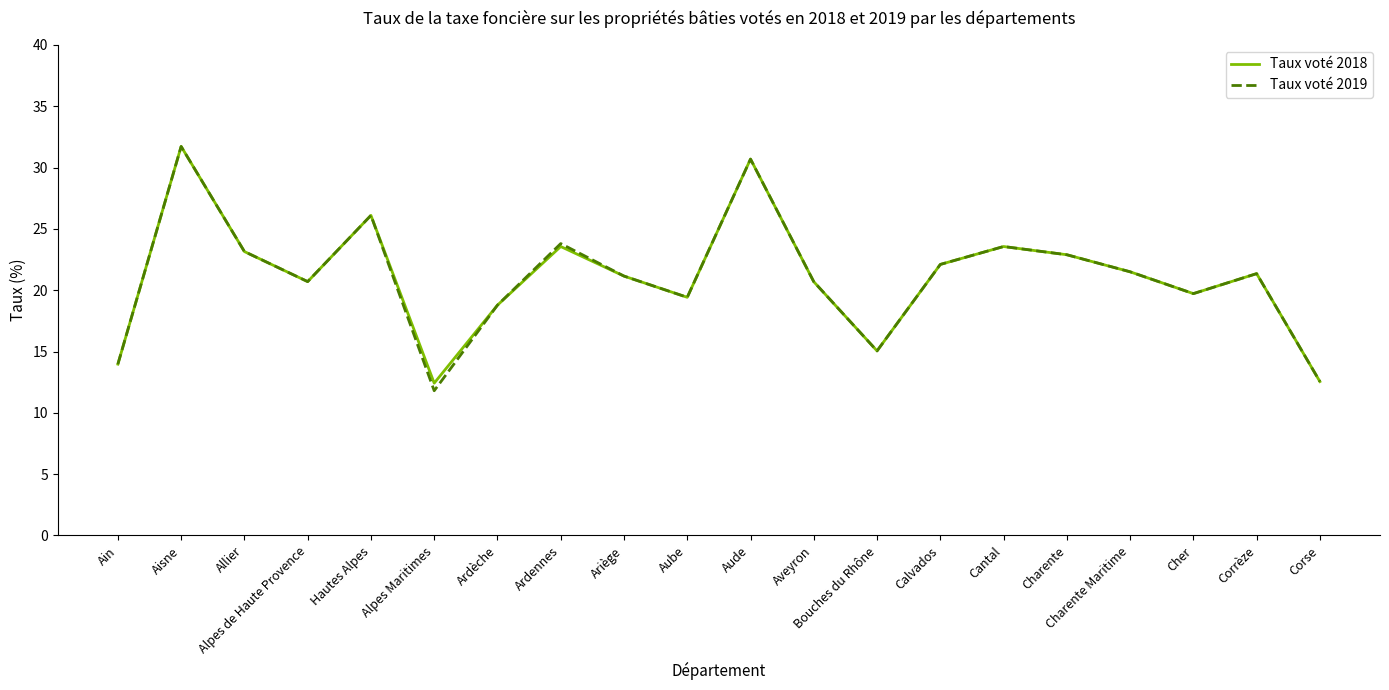

What is the minimum value shown in the chart?

11.8